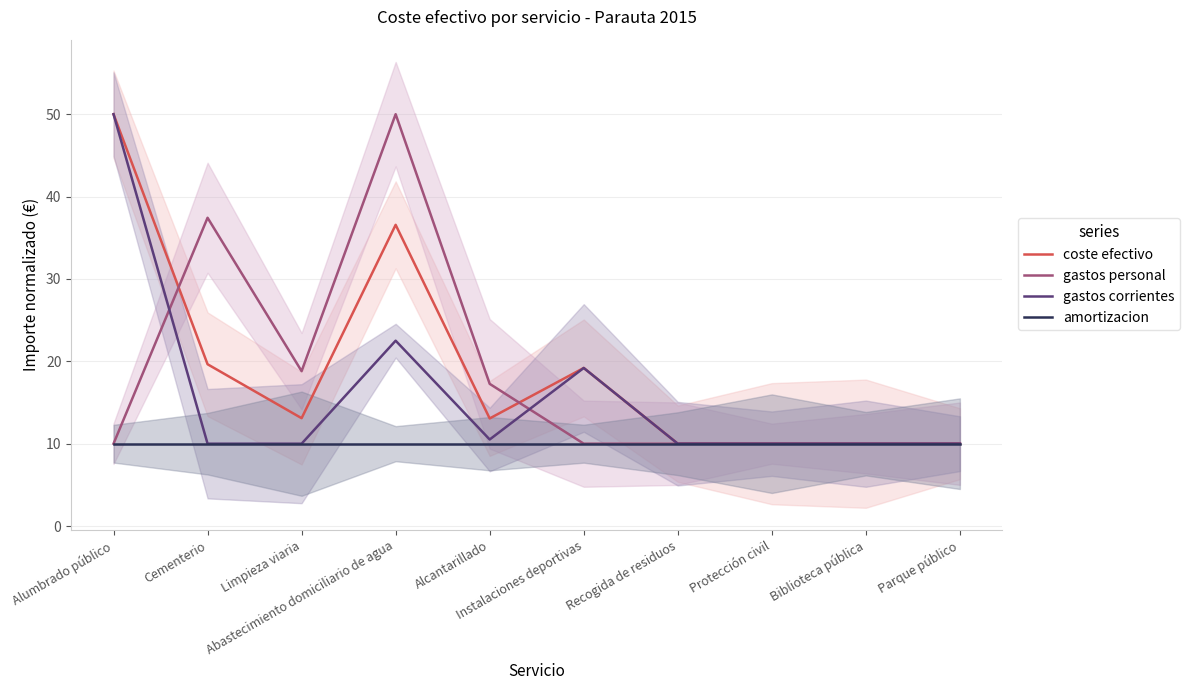

Where do gastos personal and gastos corrientes first cross each other?

Alumbrado público and Cementerio